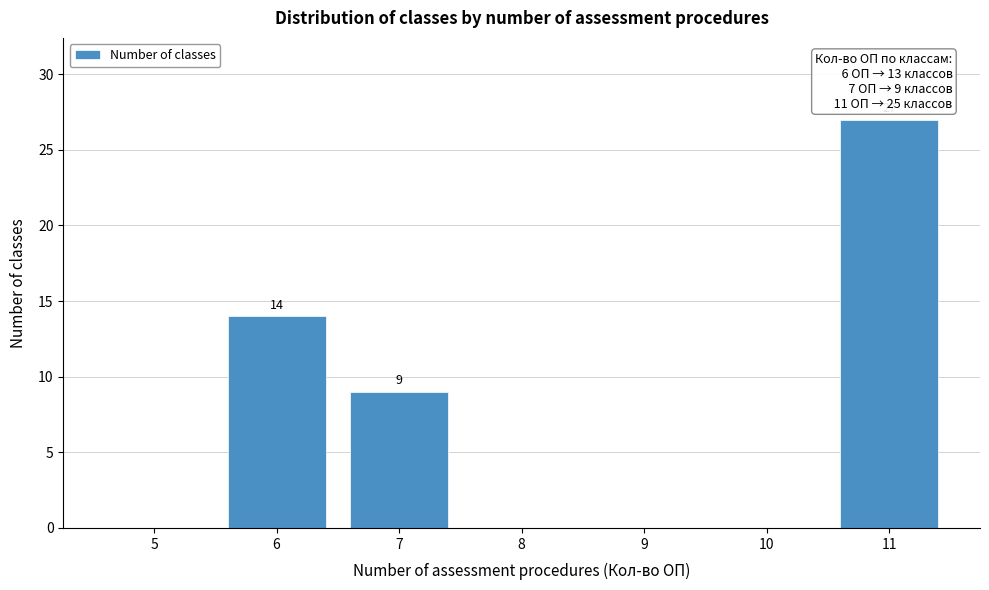

Reading left to right, transcribe all the data shown in this chart.

5=0	6=14	7=9	8=0	9=0	10=0	11=27